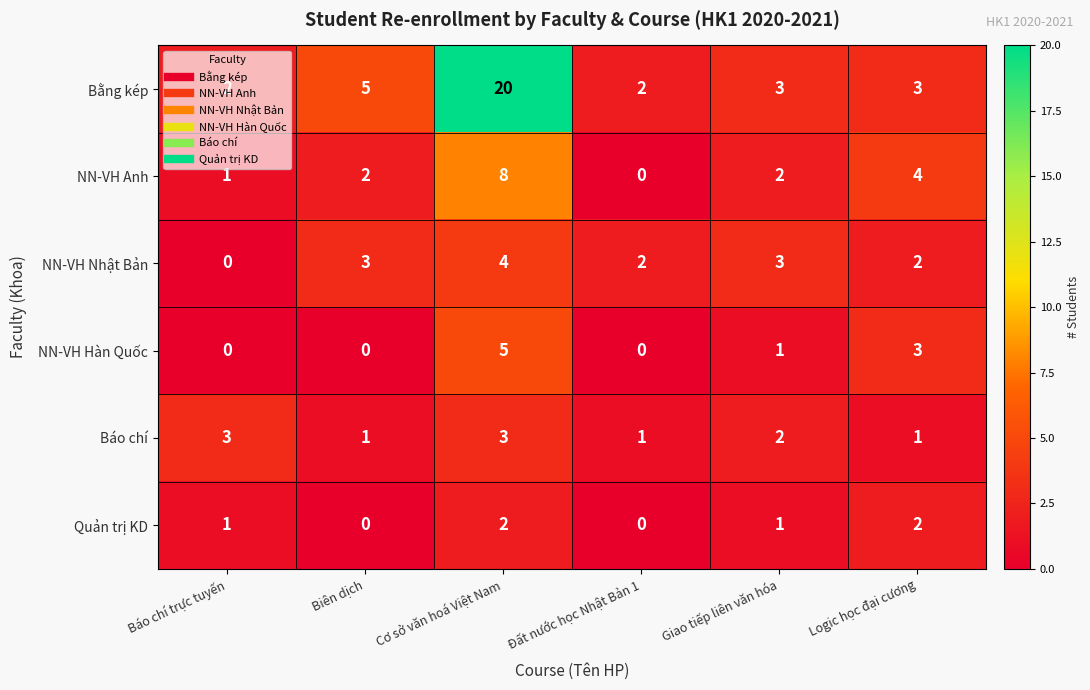

What is the difference between the maximum and minimum values in the NN-VH Hàn Quốc series?

5